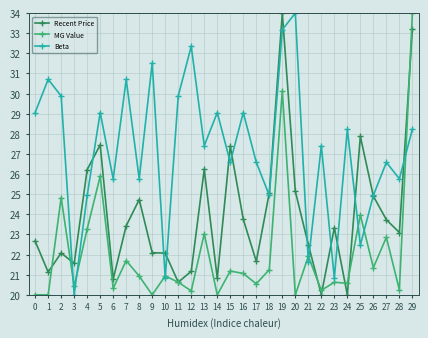

How many lines are shown in the chart?

3